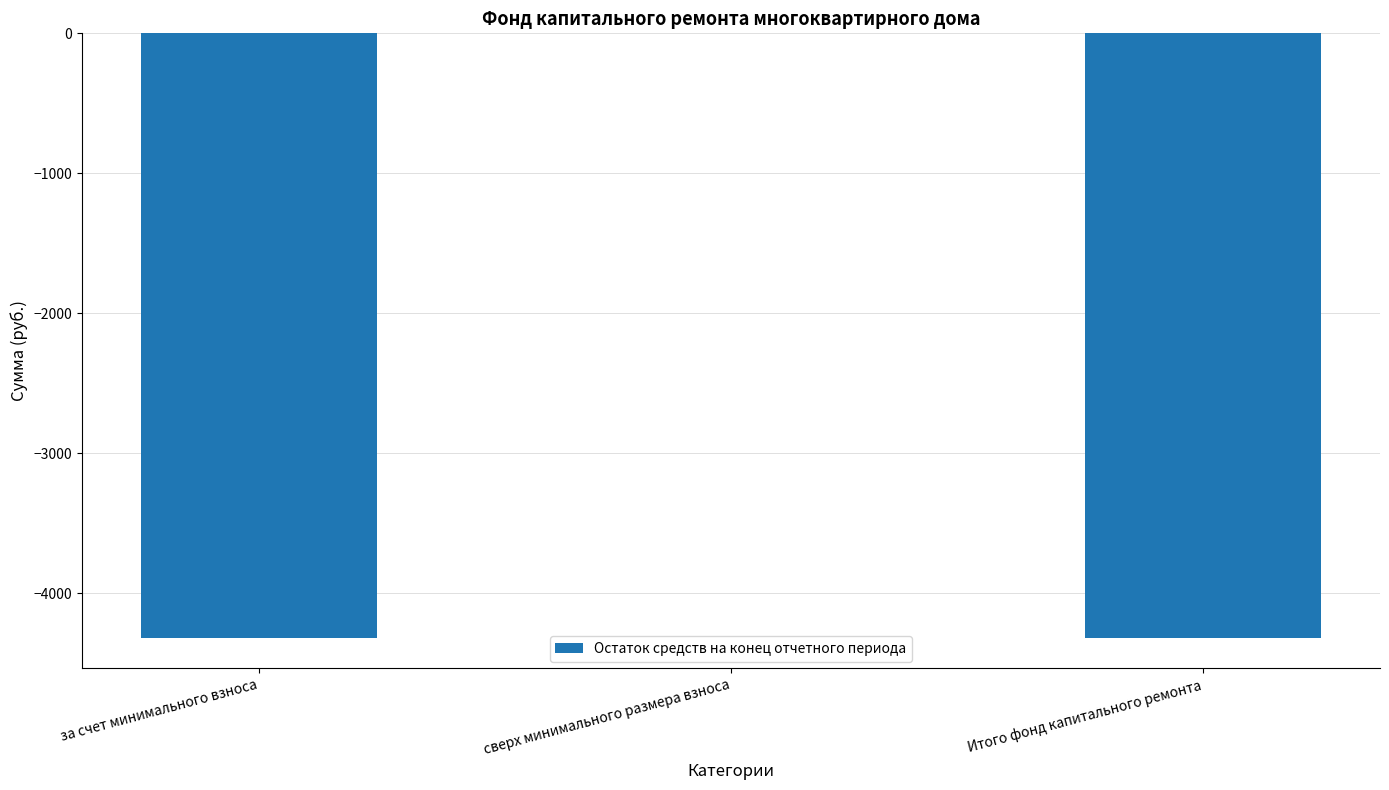

Is it true that the value at за счет минимального взноса is -2003.1?

False